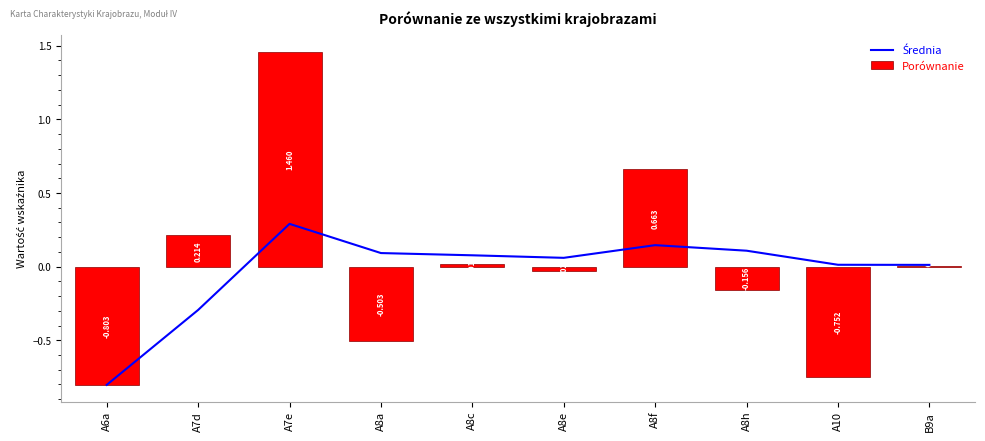

What is the difference between the Średnia values at A8f and A10?

0.1